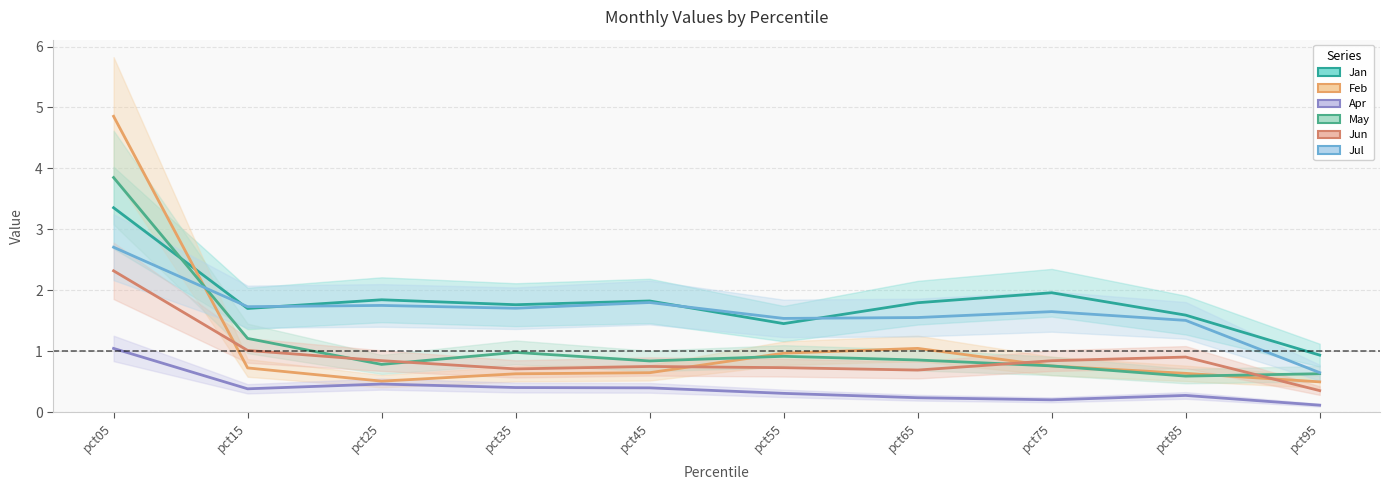

What is the total value across all series at pct95?

3.2